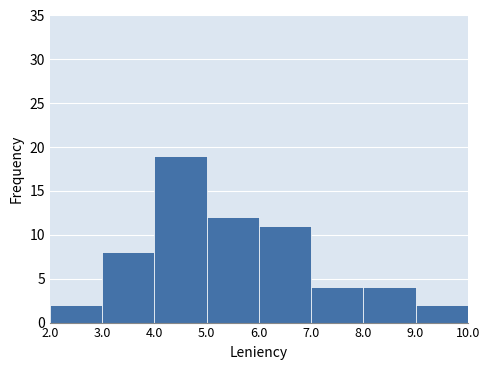

How tall is the bar that spans 3.0 to 4.0 on the x-axis? The values are not printed on the chart, so give them approximately, as read against the axis.

8